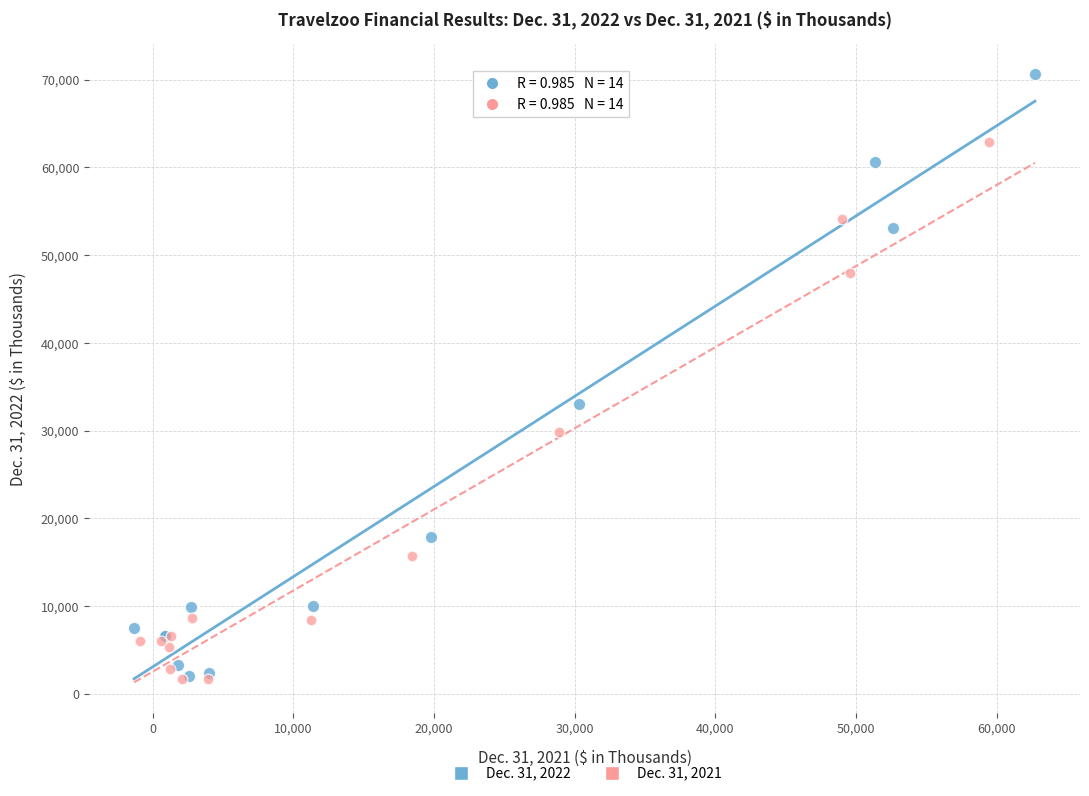

Which series has the widest spread of Y values?

Dec. 31, 2022